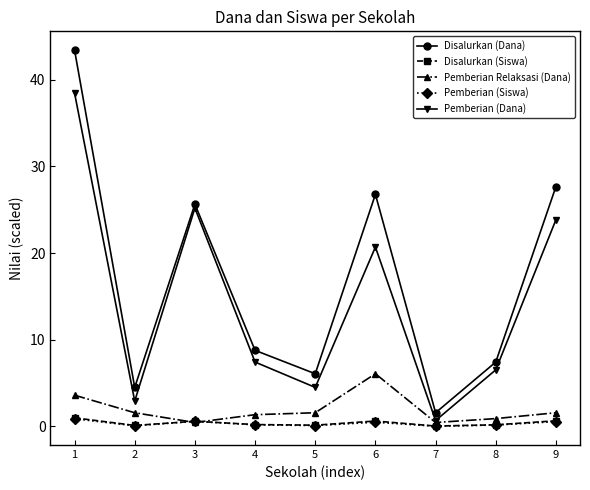

True or false: Disalurkan (Siswa) has more than 0 points higher than both neighbors.

True